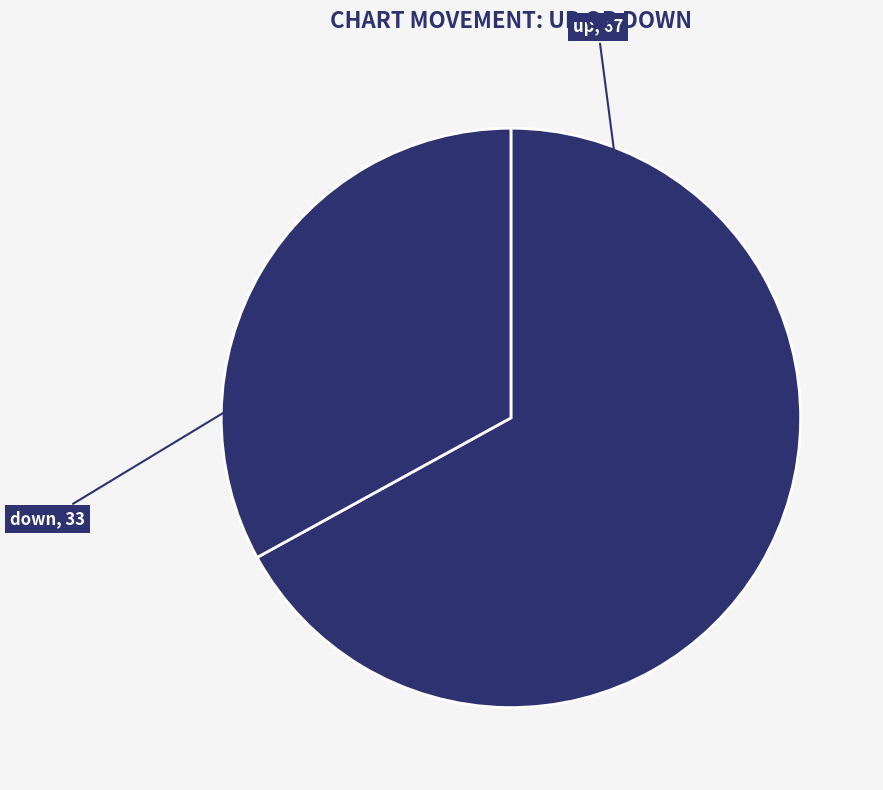

Rank the categories by value from highest to lowest.

up, down